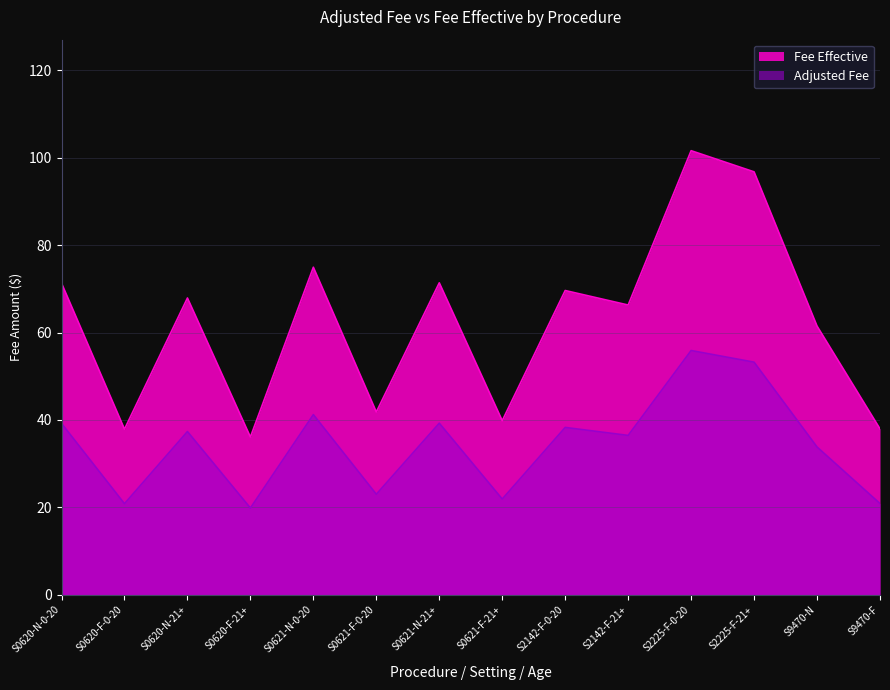

At which label does Adjusted Fee reach its minimum?

S0620-F-21+